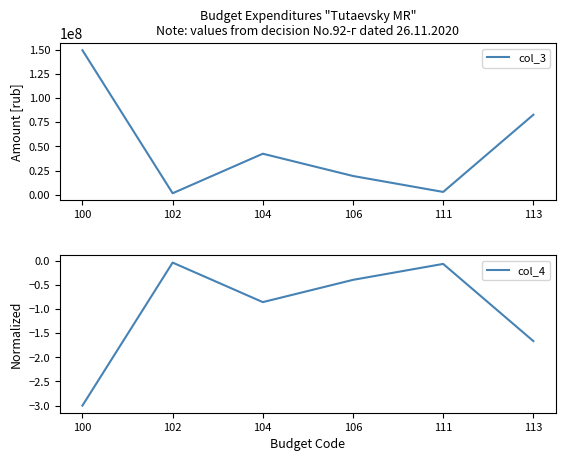

What is the value of the col_3 point at the 6th from the left?

82789370.0